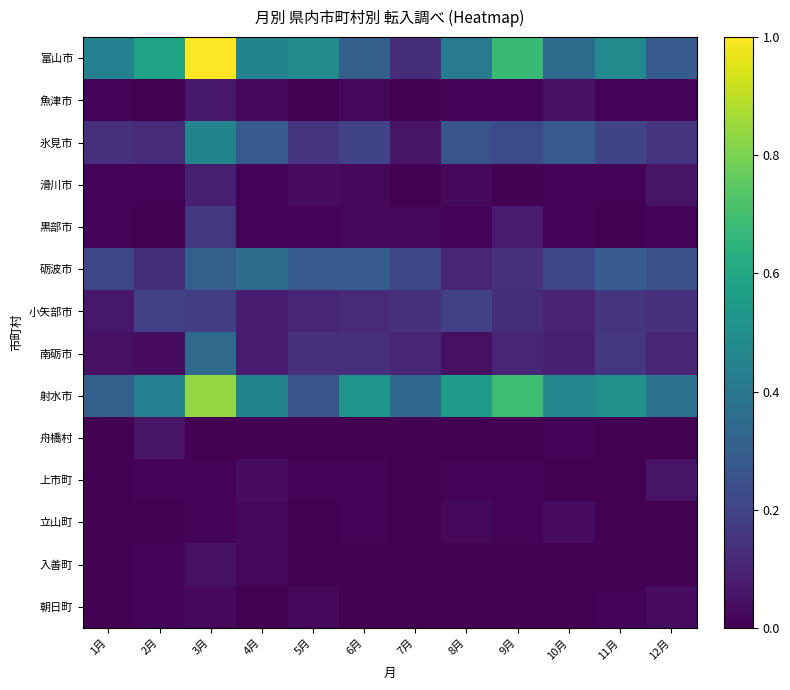

List the series in order of their peak value, highest first.

富山市, 射水市, 氷見市, 砺波市, 南砺市, 小矢部市, 黒部市, 滑川市, 魚津市, 舟橋村, 上市町, 入善町, 立山町, 朝日町